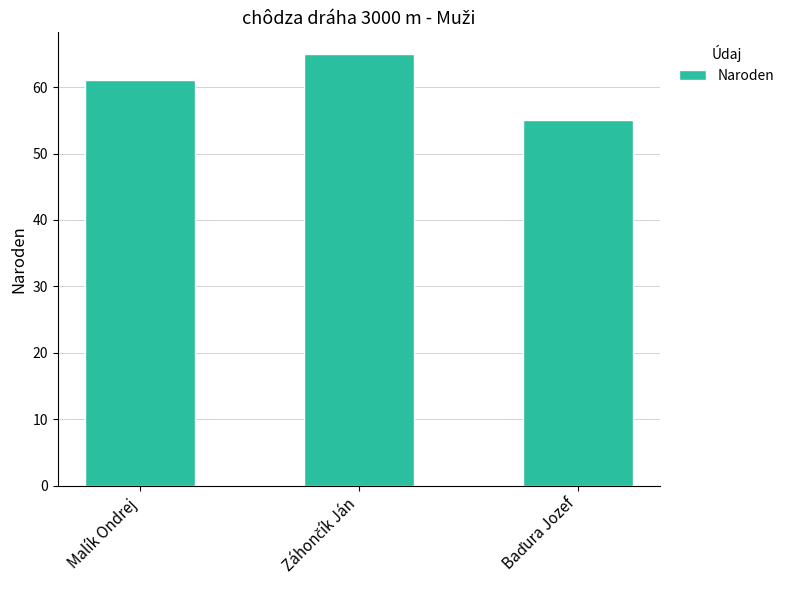

What is the greatest value displayed?

65